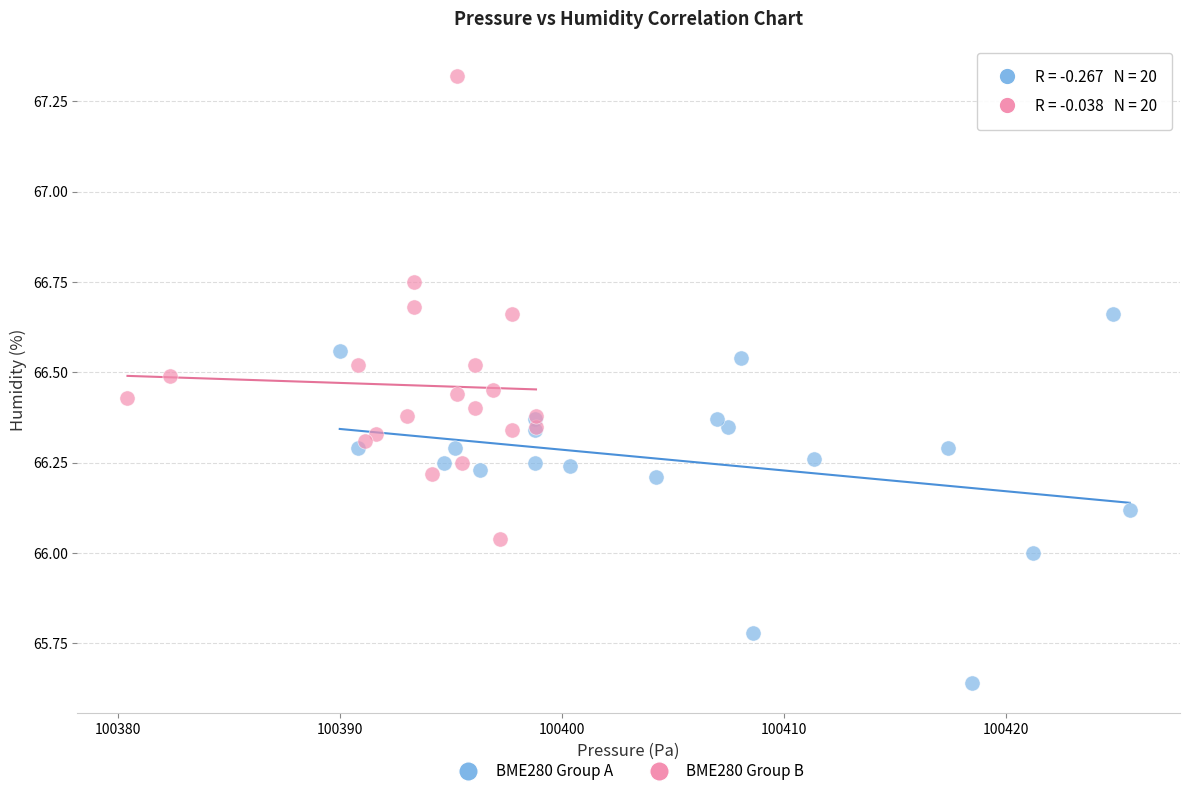

Which series contains the lowest Y value?

BME280 Group A